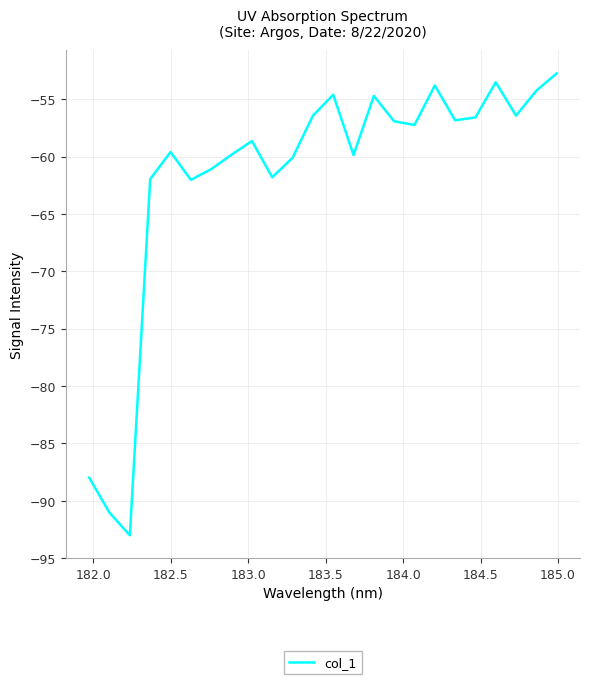

What is the smallest value displayed?

-93.0